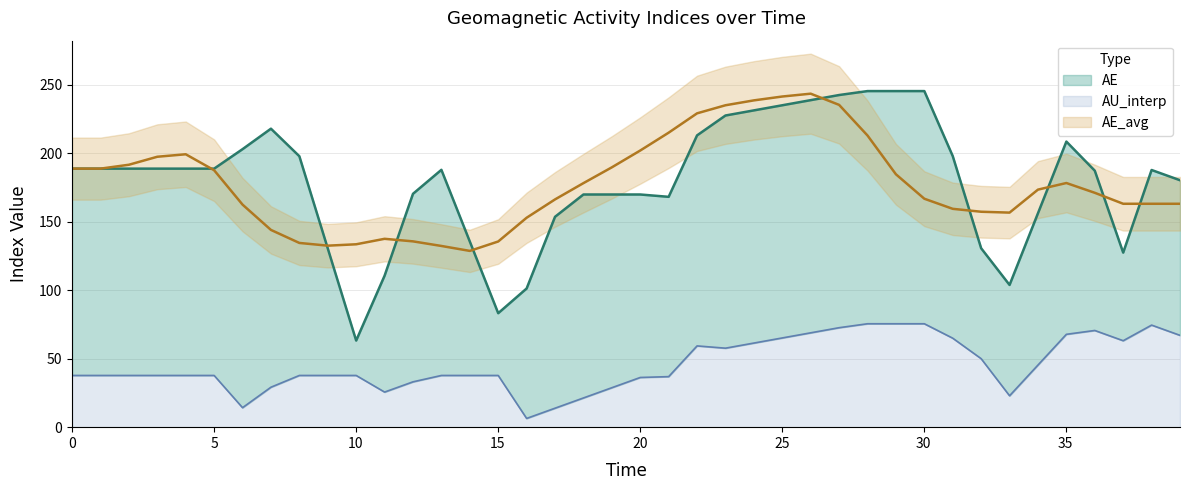

True or false: AE_avg and AU_interp cross at least once.

False